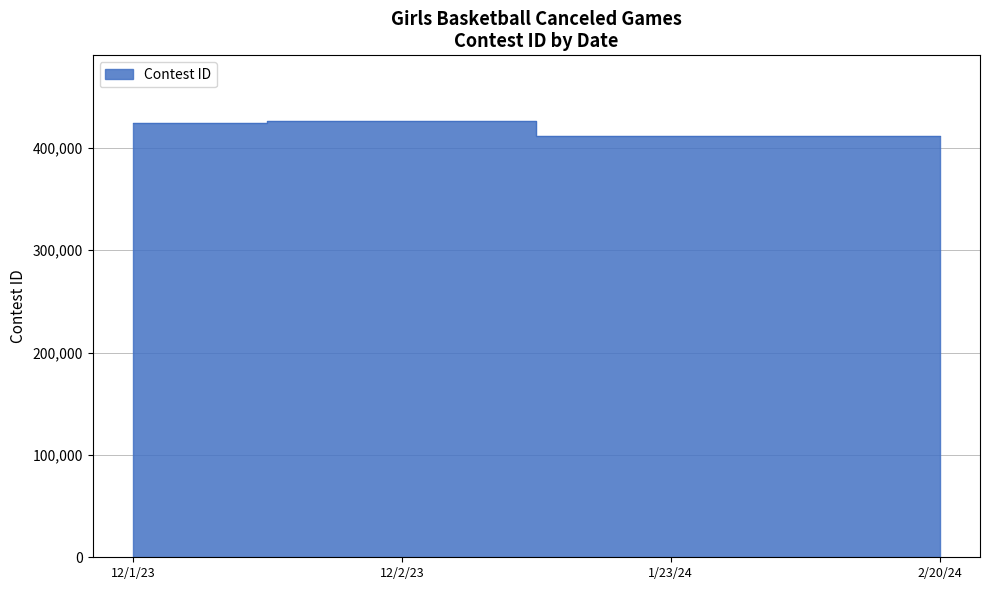

Rank the categories by value from lowest to highest.

1/23/24, 2/20/24, 12/1/23, 12/2/23